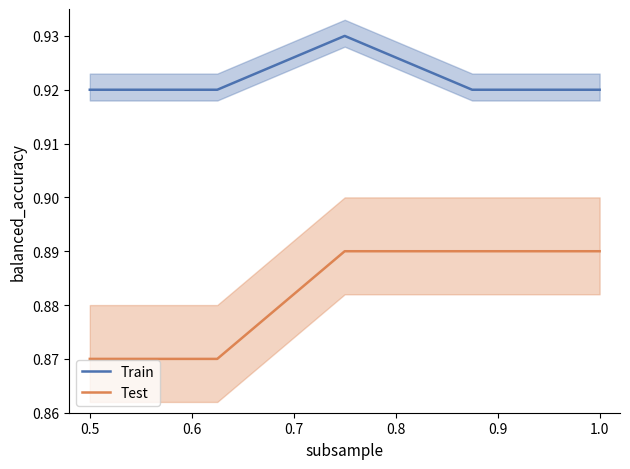

At which category does the chart reach its peak across all series?

0.7